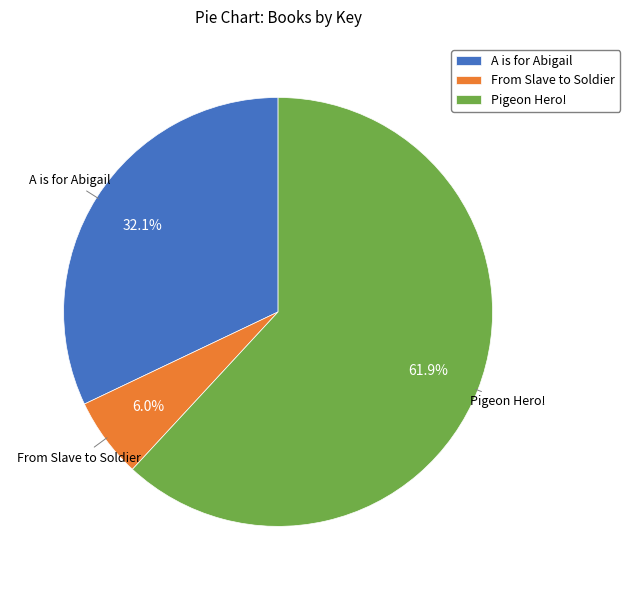

What is the ratio of the value at Pigeon Hero! to the value at A is for Abigail?

1.9